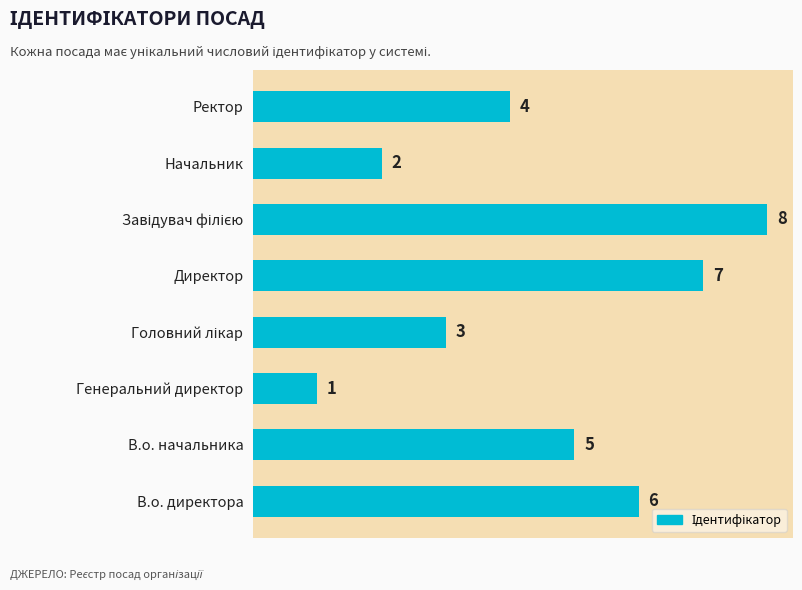

Approximately how many times larger is the value at В.о. директора compared to Генеральний директор?

6.0